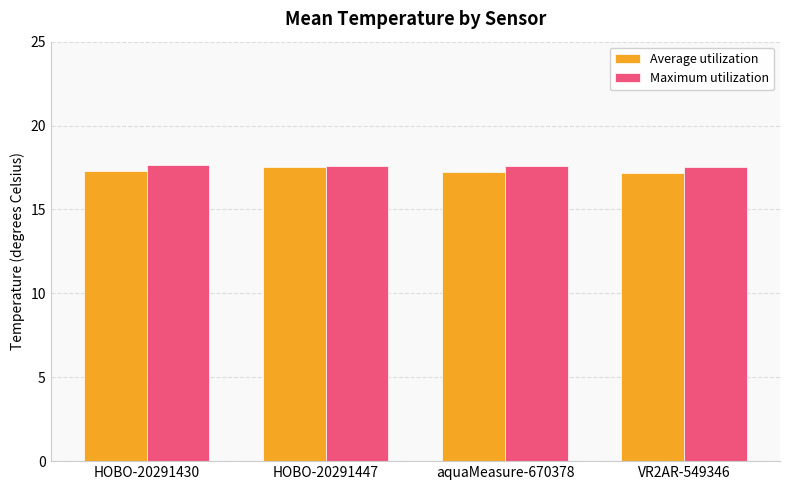

What are all the series names shown in the legend?

Average utilization, Maximum utilization